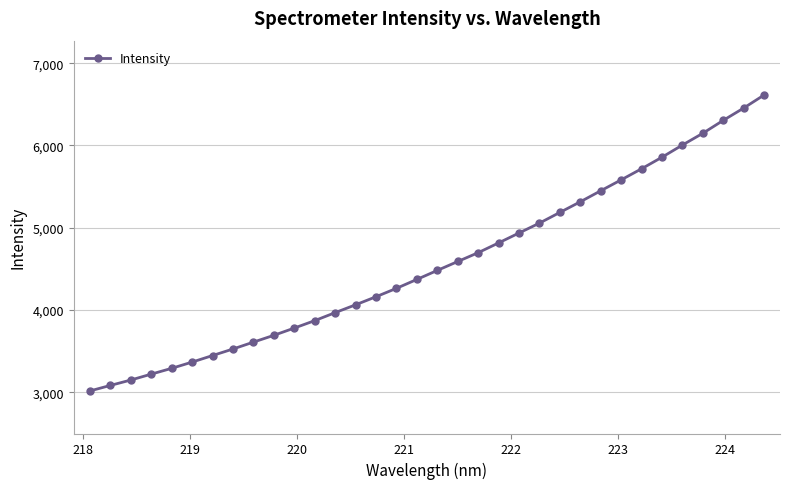

What is the value of the 22nd point from the left?

4936.5